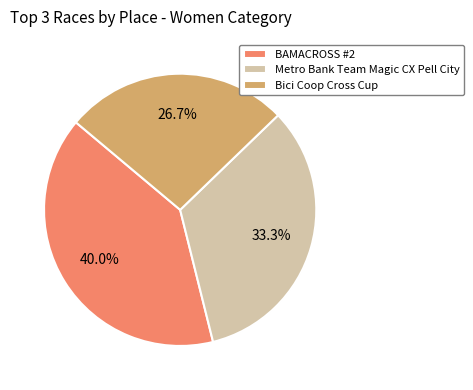

To the nearest percent, what is the difference between the Bici Coop Cross Cup and Metro Bank Team Magic CX Pell City slice percentages?

7%